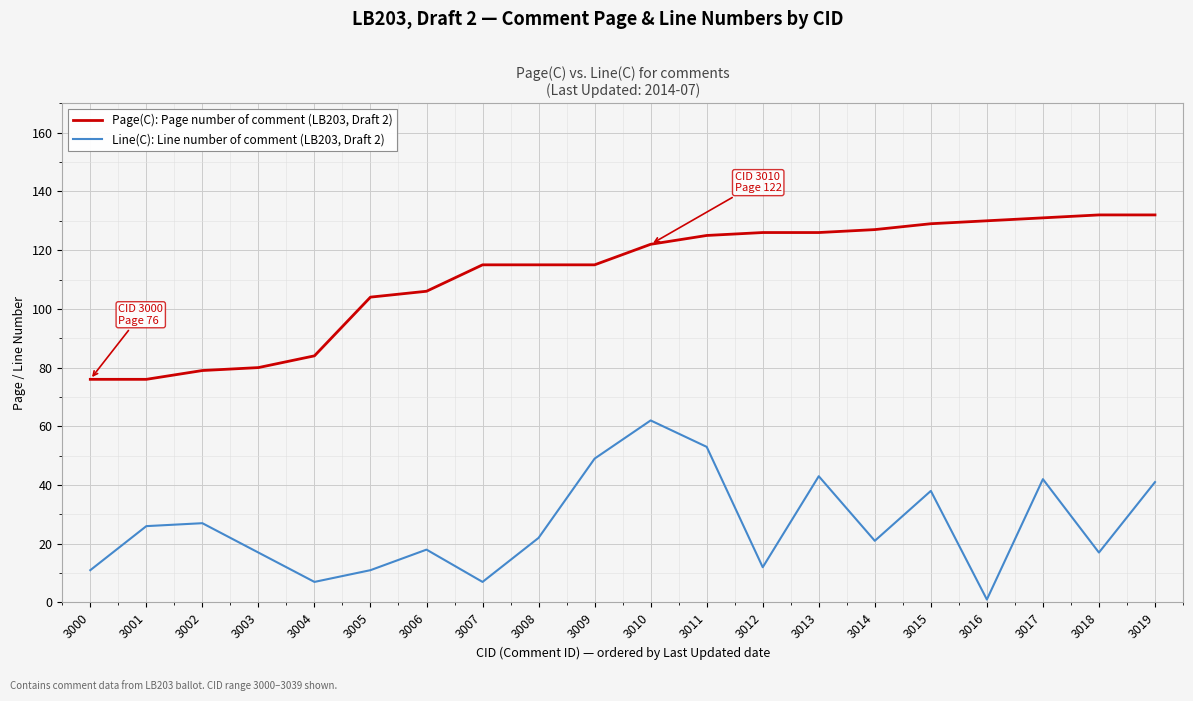

What are all the series names shown in the legend?

Page(C): Page number of comment (LB203, Draft 2), Line(C): Line number of comment (LB203, Draft 2)